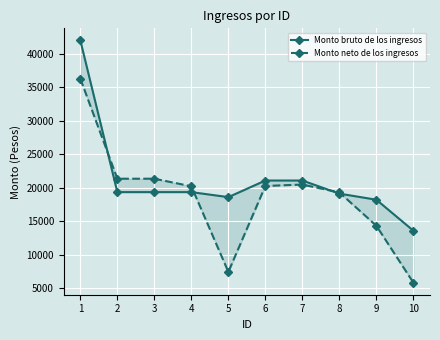

How many lines are shown in the chart?

2